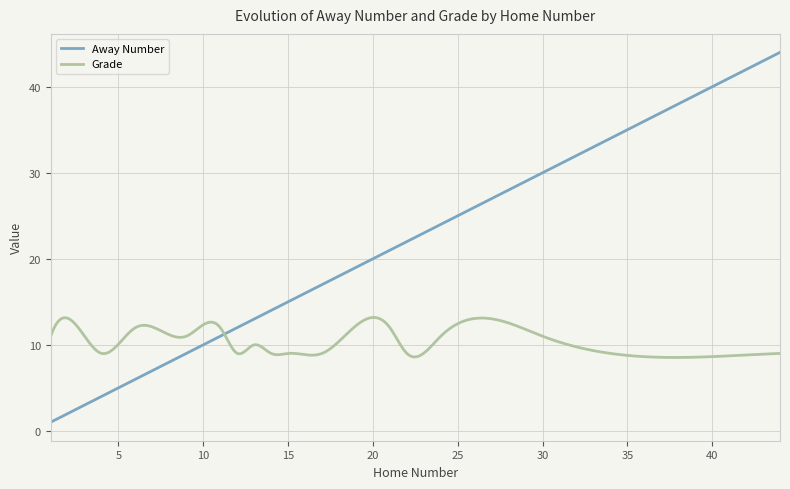

Which series has the largest total across all categories?

Away Number